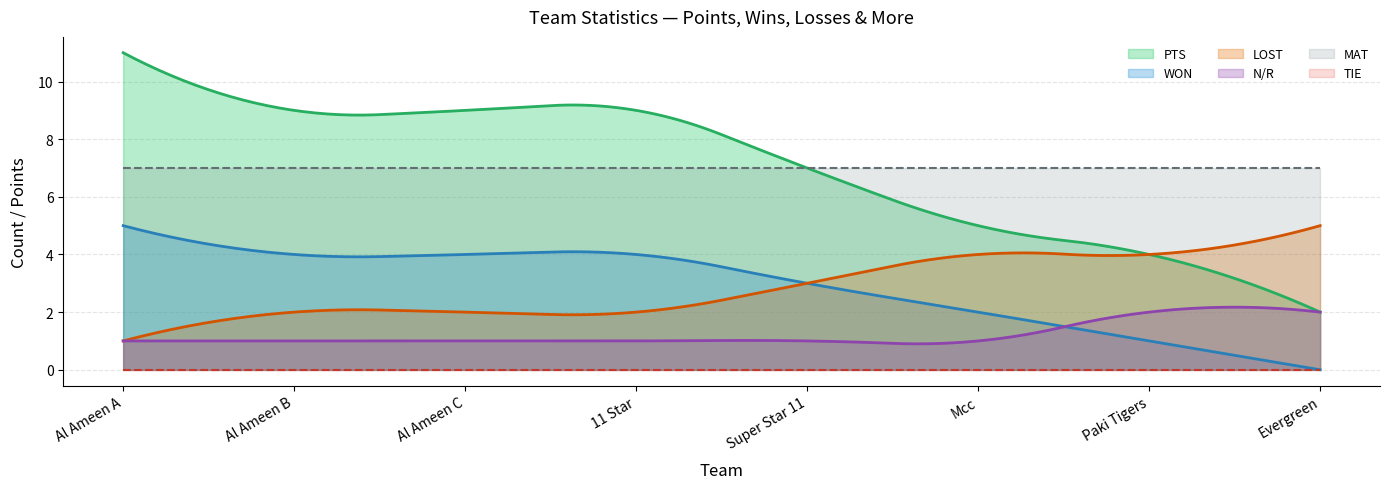

True or false: MAT and TIE intersect in this chart.

False